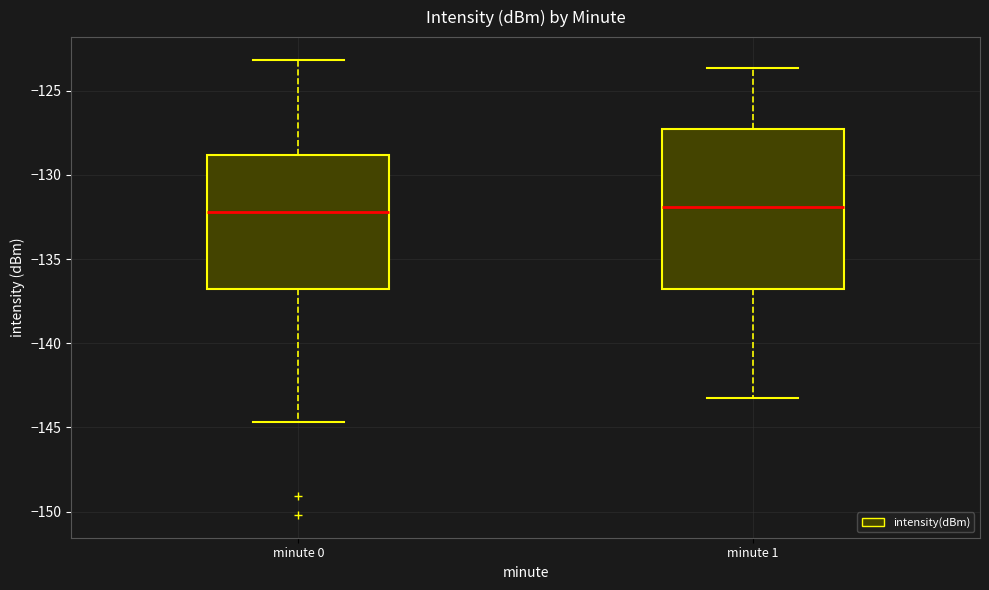

Reading left to right, transcribe this box plot: for each box, give where its median line is, the range the box spans, and where its two whiskers end, as read against the y-axis. The values are not printed on the chart, so give them approximately, as read against the axis.

minute 0: median -132.0, box -137.0 to -129.0, whiskers -144.5 to -123.0
minute 1: median -132.0, box -137.0 to -127.5, whiskers -143.5 to -123.5